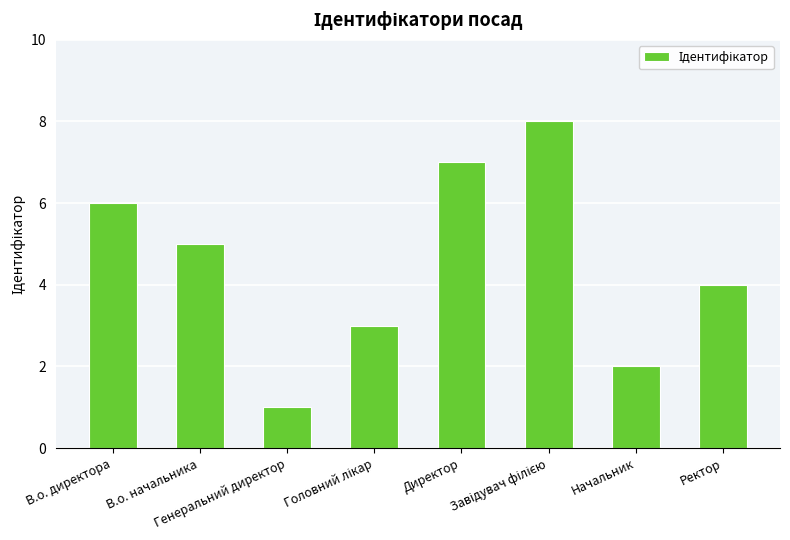

Reading left to right, list all the values displayed in this chart.

6	5	1	3	7	8	2	4